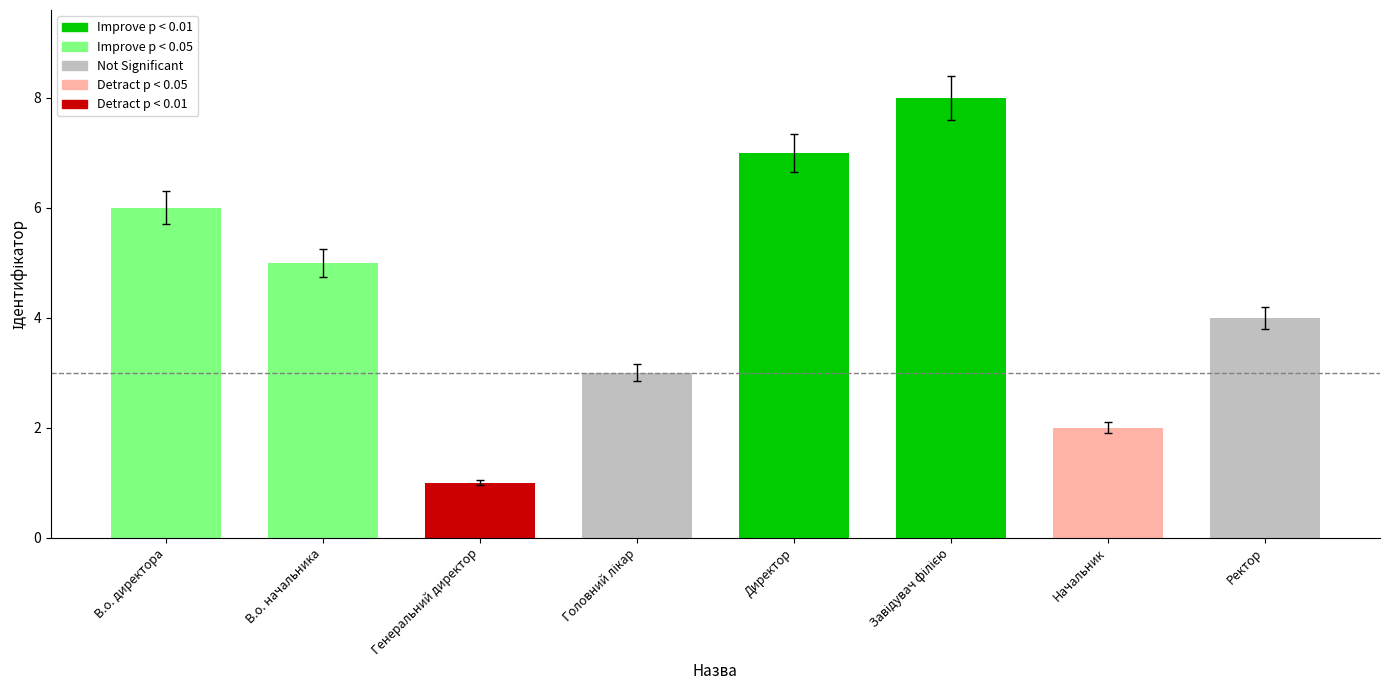

Between Начальник and В.о. директора, which is larger?

В.о. директора